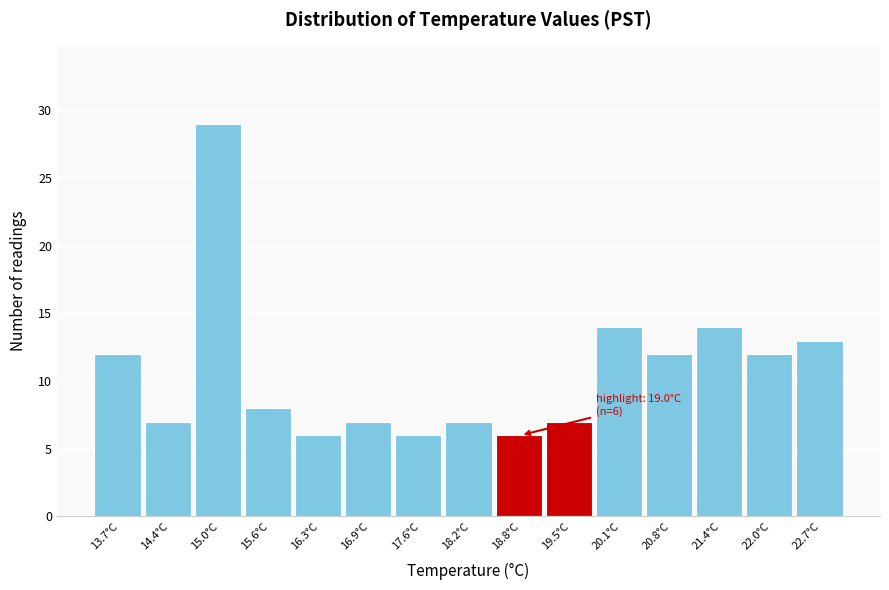

Which range on the x-axis has the tallest bar?

14.68 to 15.32